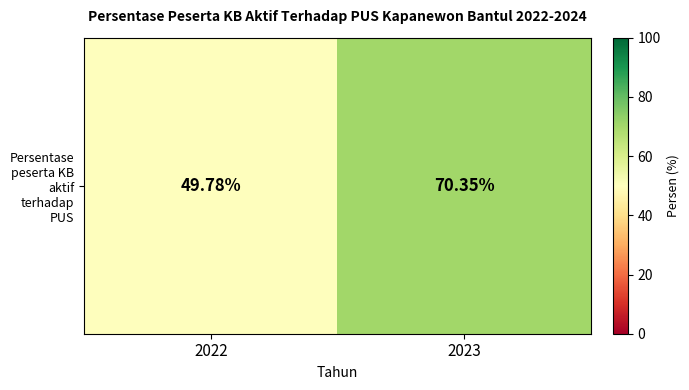

Which category has the lowest value across all series?

2022